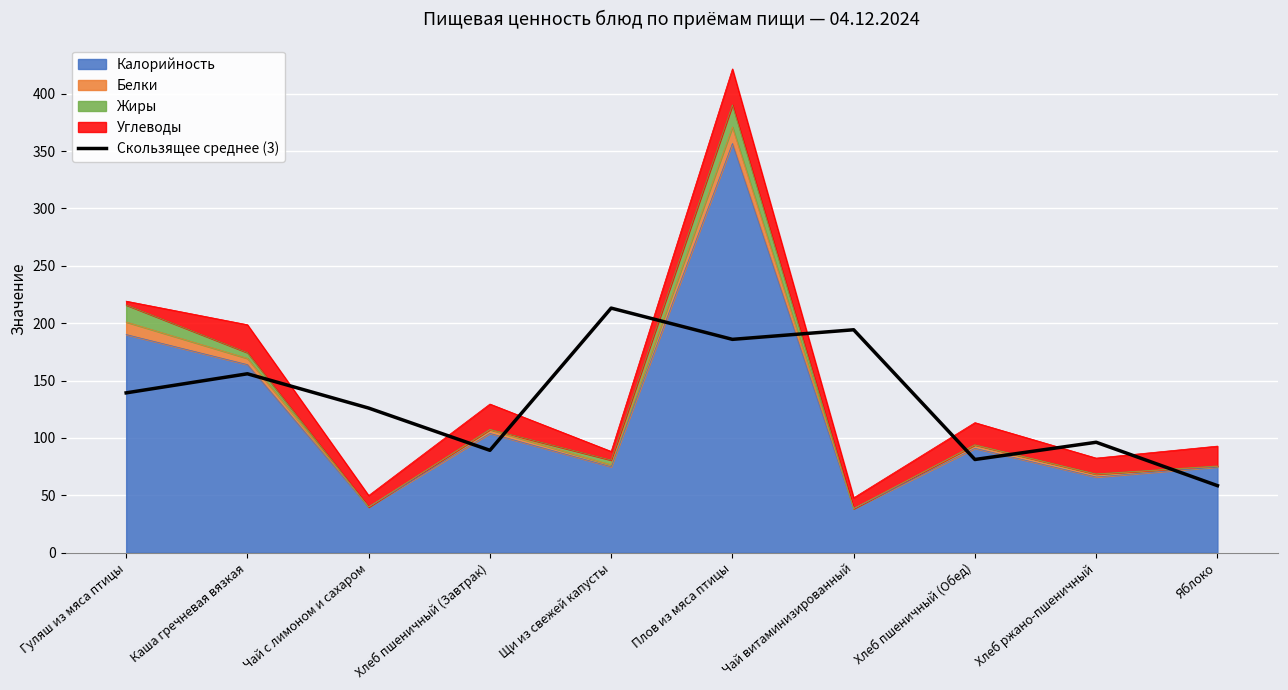

What is the difference between the second highest and second lowest values?

113.0